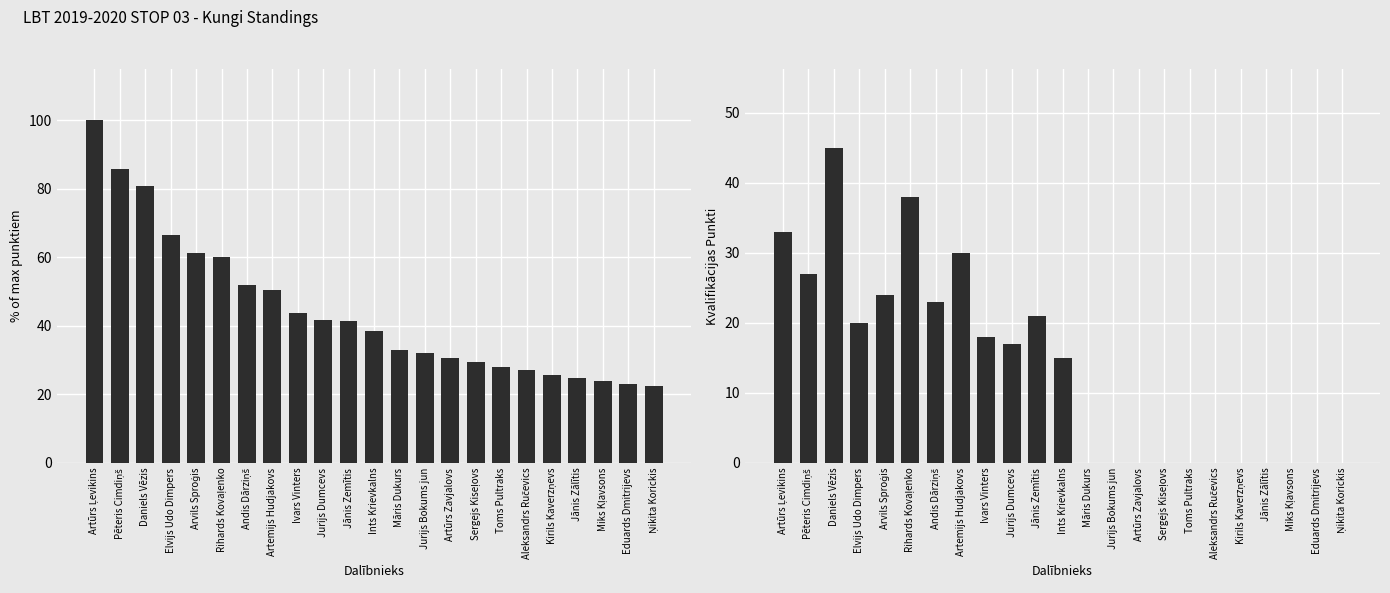

At which label is Kvalif. punkti closest to 22?

Andis Dārziņš